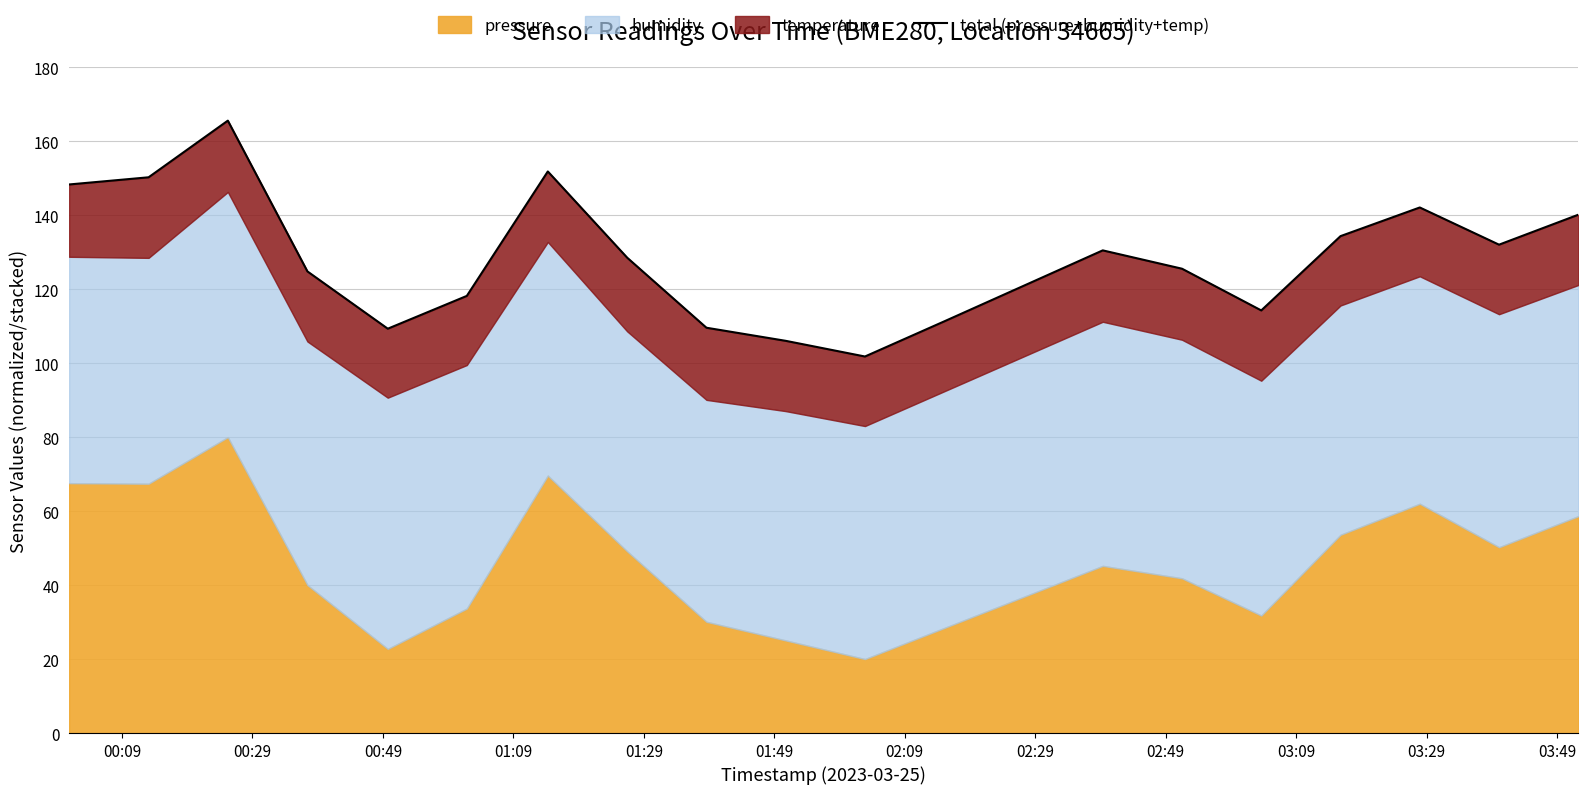

What is the value of the 5th point from the left?

109.3